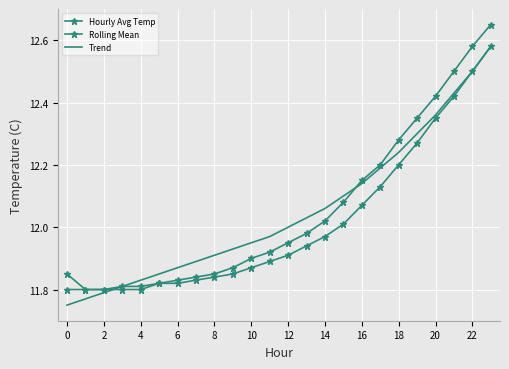

At which category is the sum across all series the highest?

23